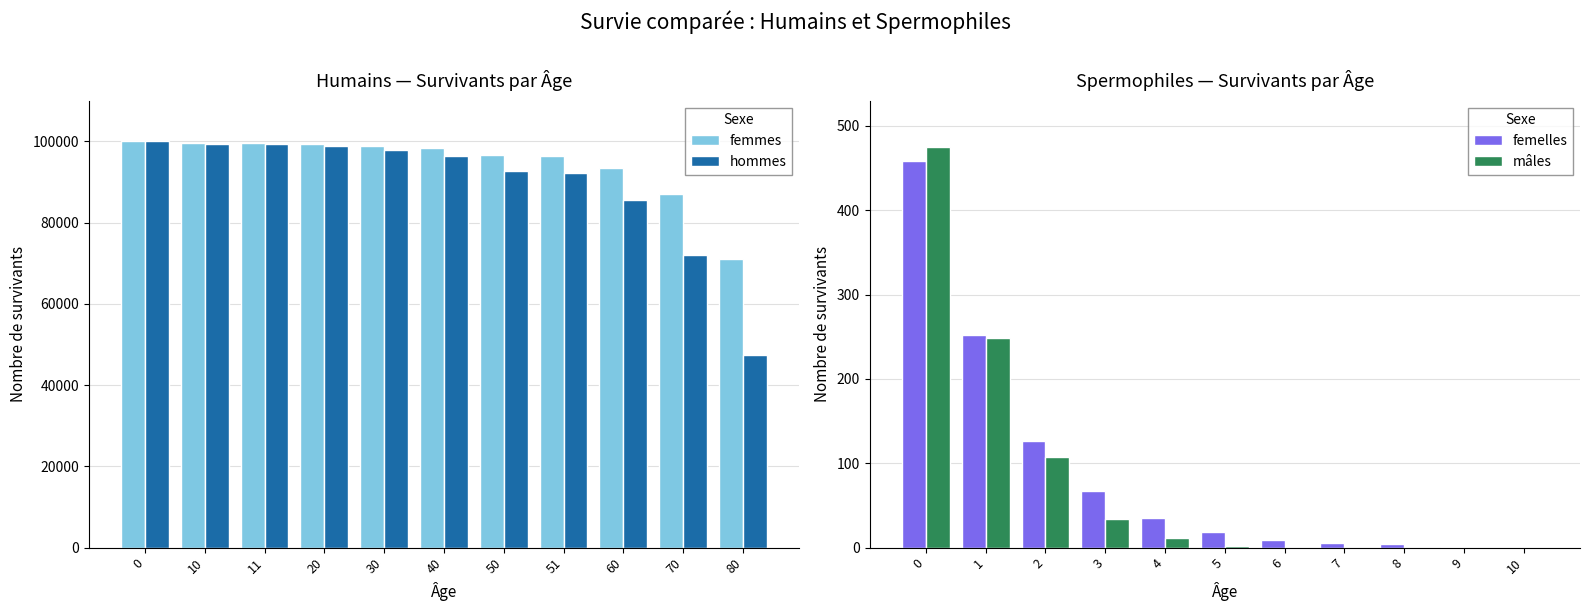

Does the chart contain any negative values?

No